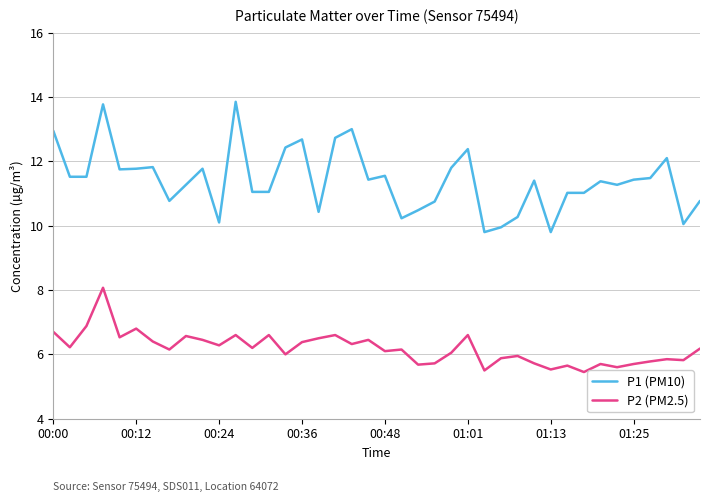

Which series has the largest range (max minus min)?

P1 (PM10)